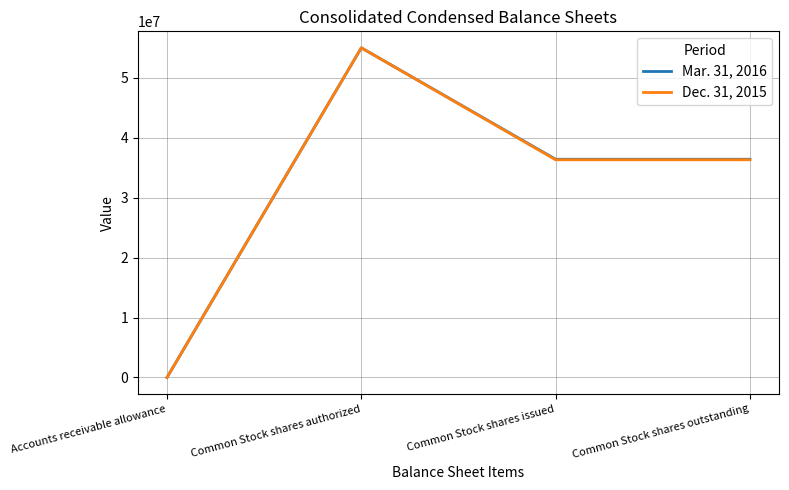

What value does the Mar. 31, 2016 series have at Common Stock shares authorized, to the nearest 10?

55000000